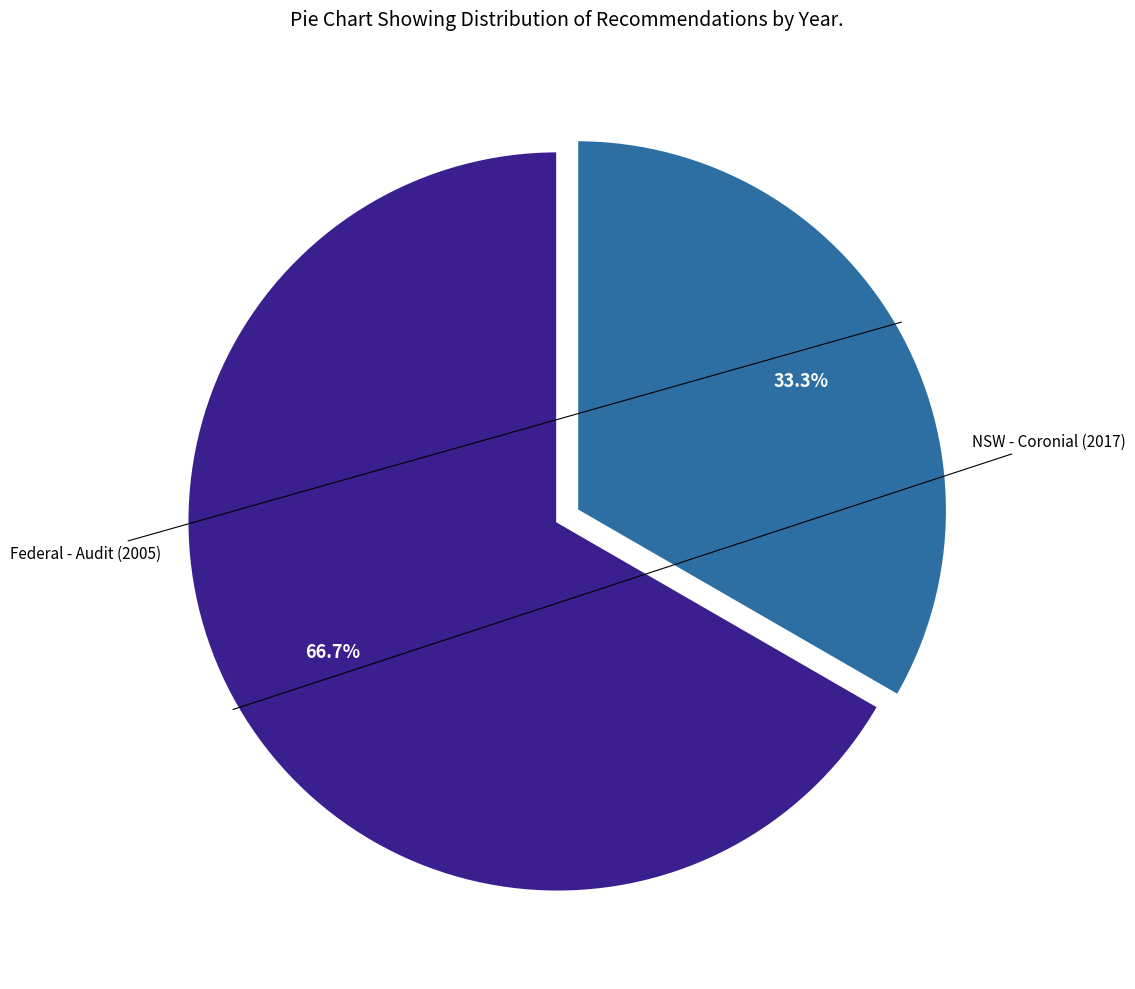

Does any single category account for the majority?

Yes